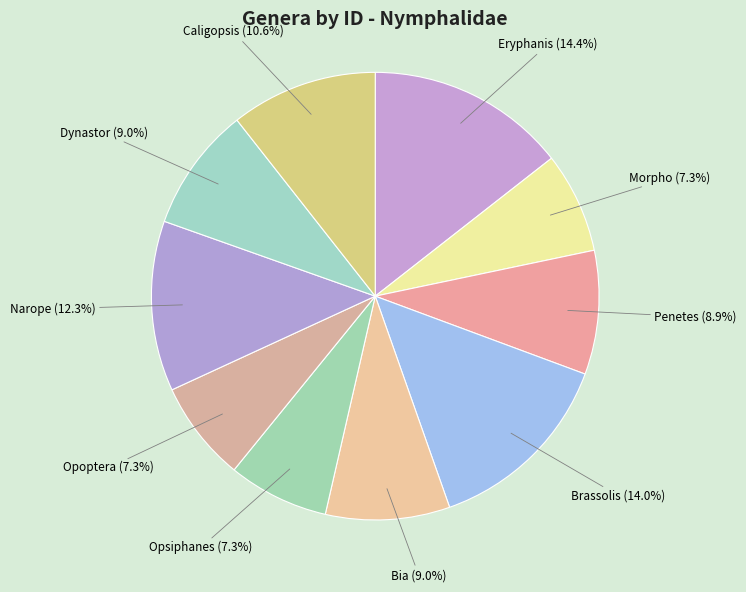

What is the ratio of the value at Brassolis to the value at Morpho?

1.9